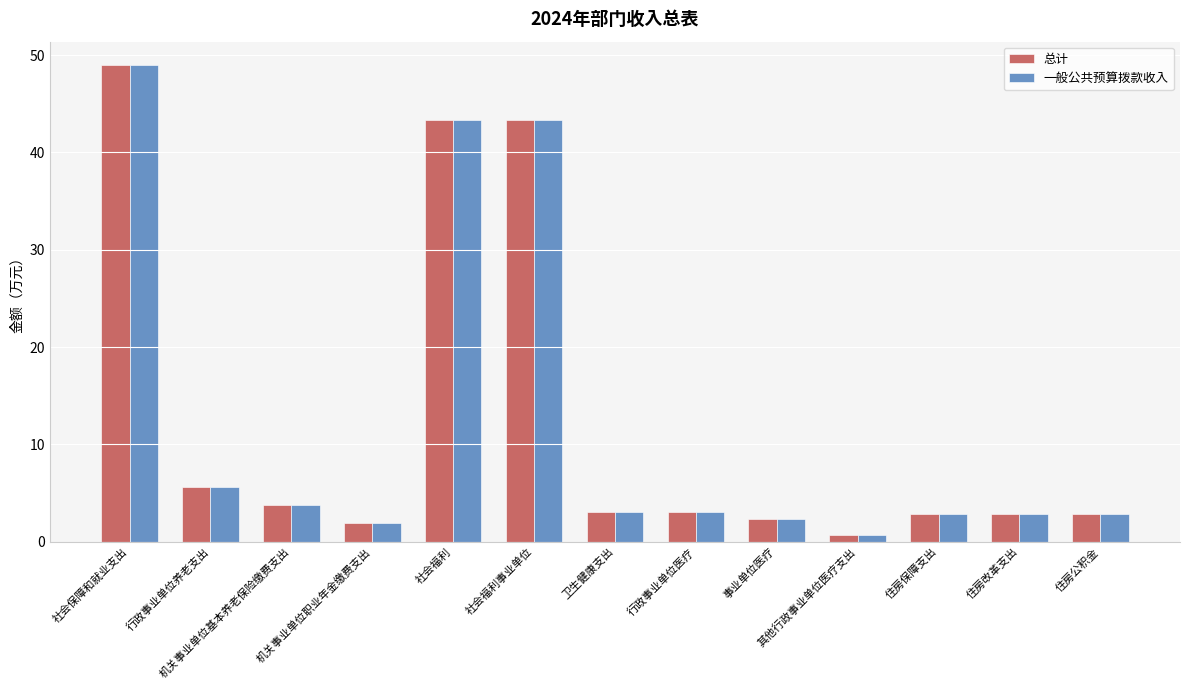

What is the difference between the second highest and second lowest values in the 总计 series?

41.4